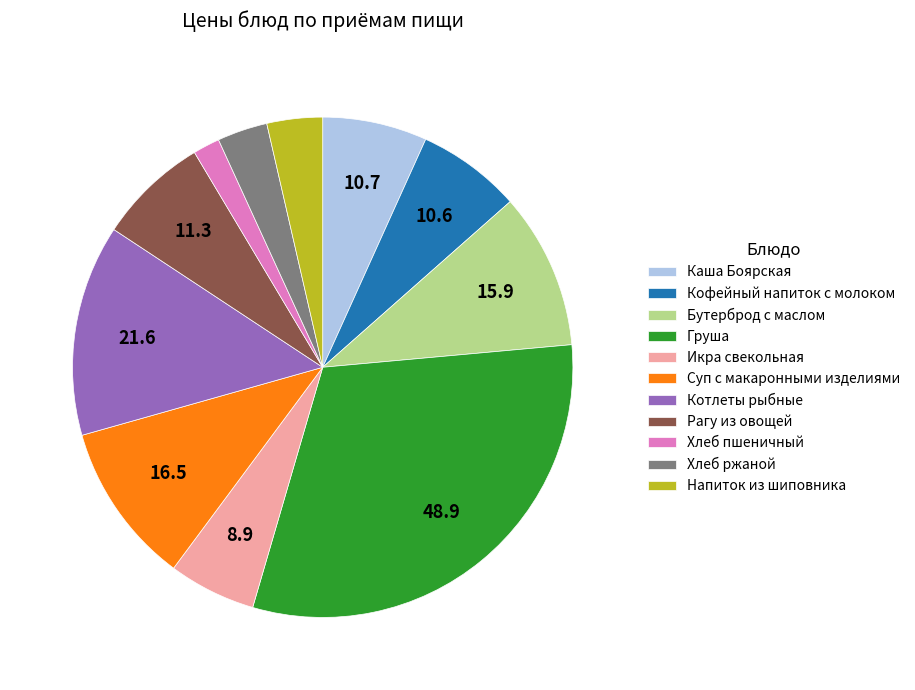

How many segments does this pie chart have?

11